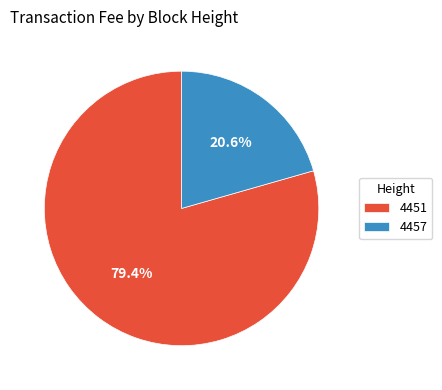

To the nearest percent, what percentage of the pie is 4457?

21%